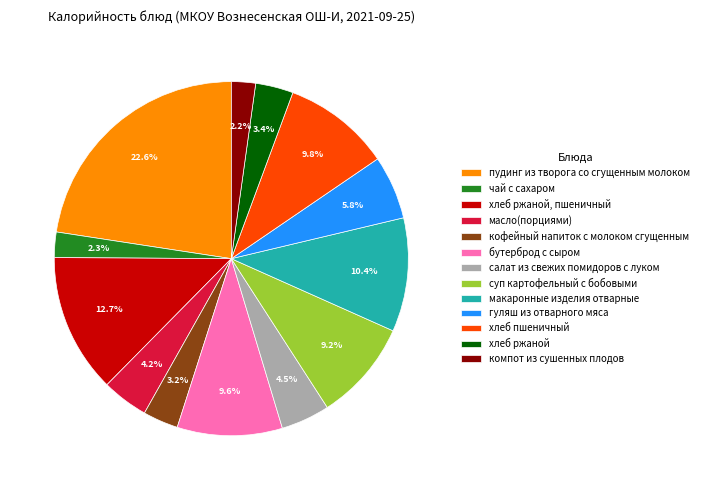

Is хлеб ржаной the majority of the pie?

No